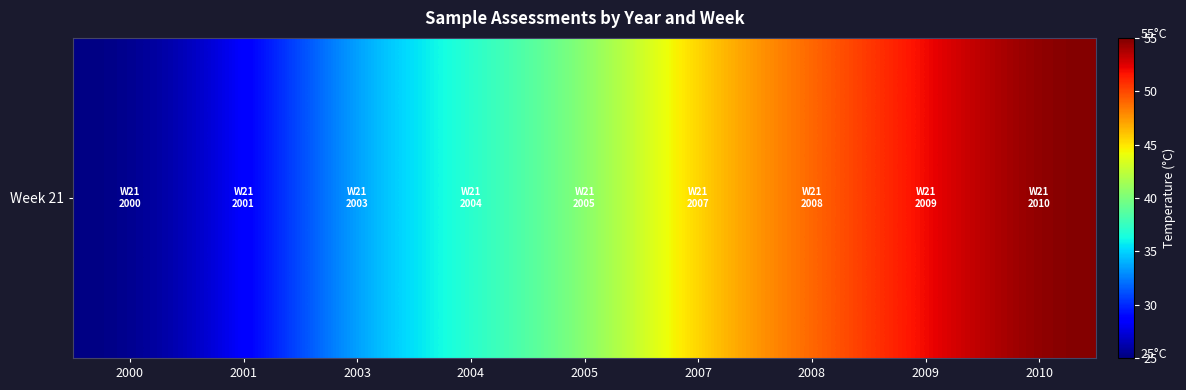

The value at 2008 is 11. True or false?

False